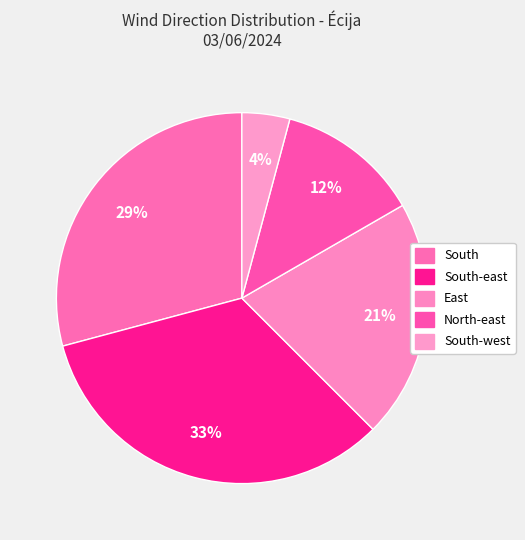

Rank the categories by value from lowest to highest.

South-west, North-east, East, South, South-east